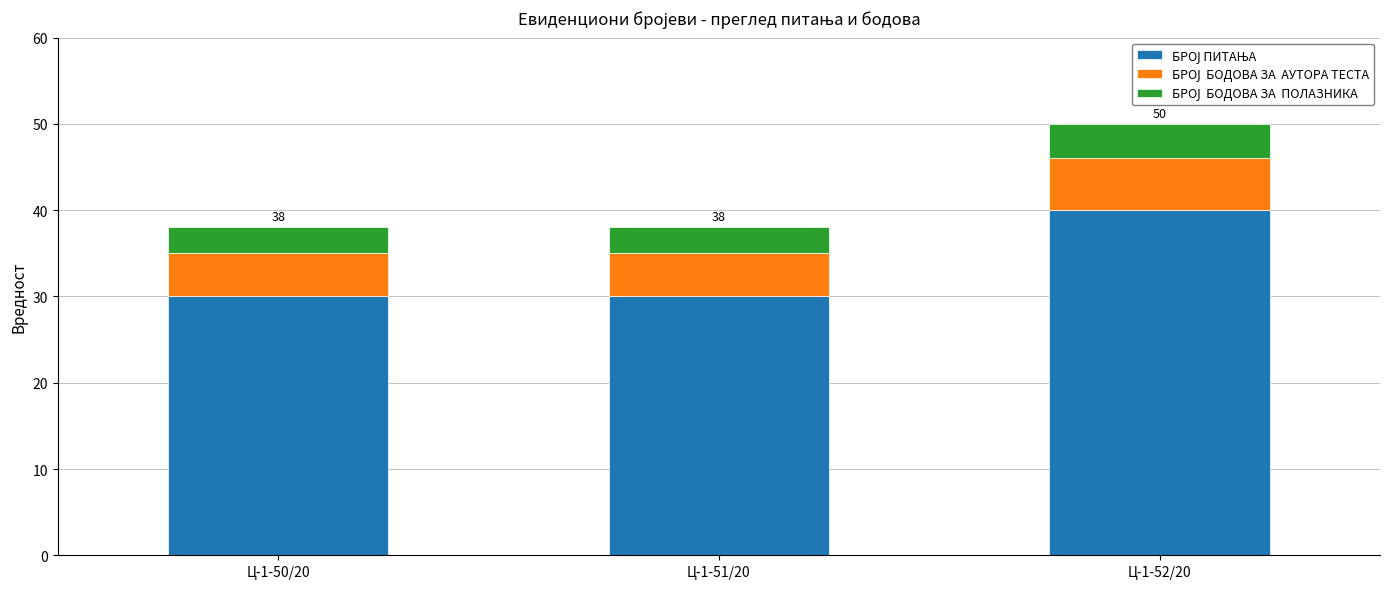

At which category is the sum across all series the highest?

Ц-1-52/20